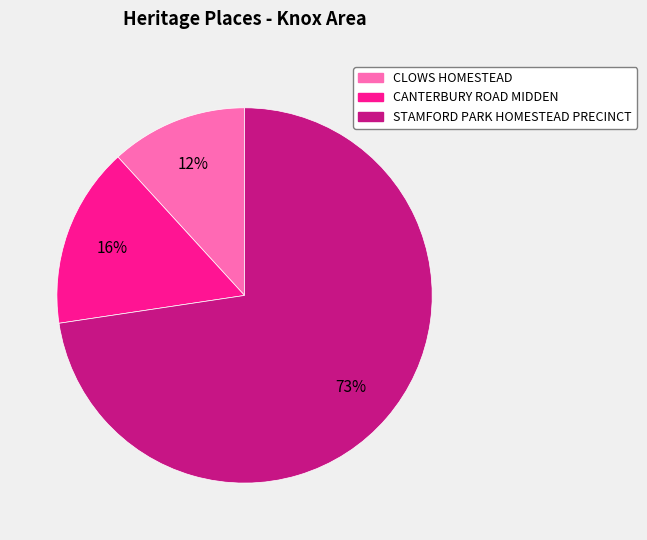

To the nearest percent, what is the combined percentage of CANTERBURY ROAD MIDDEN and STAMFORD PARK HOMESTEAD PRECINCT?

88%